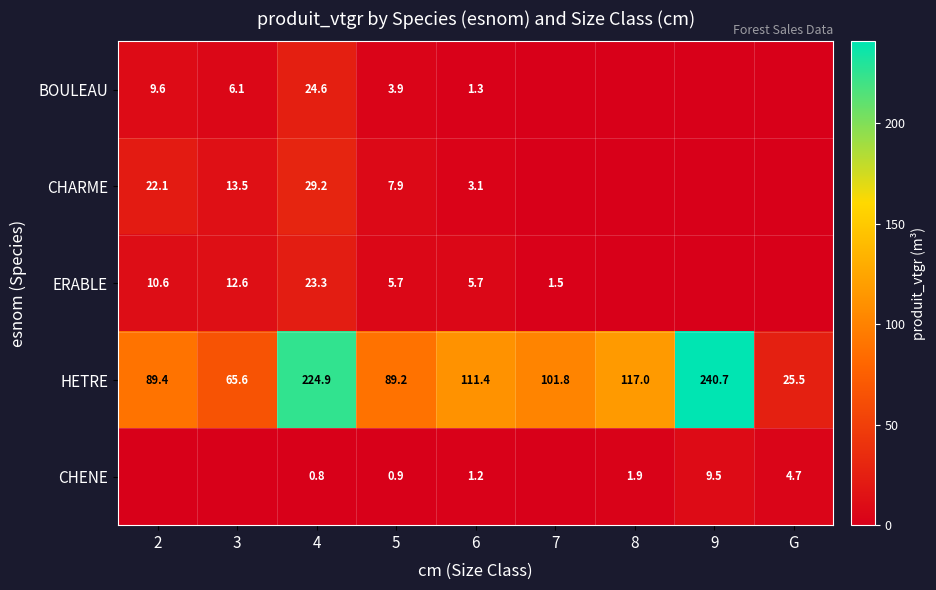

Where does the HETRE series first go above 101?

4